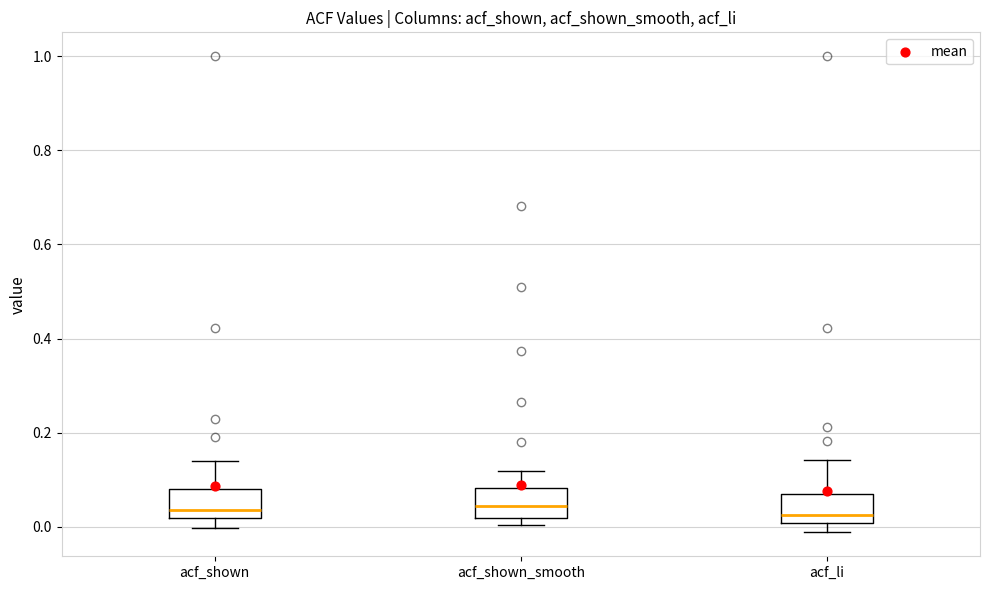

Where does the upper whisker of the box for acf_shown_smooth end on the y-axis? The values are not printed on the chart, so give them approximately, as read against the axis.

0.12